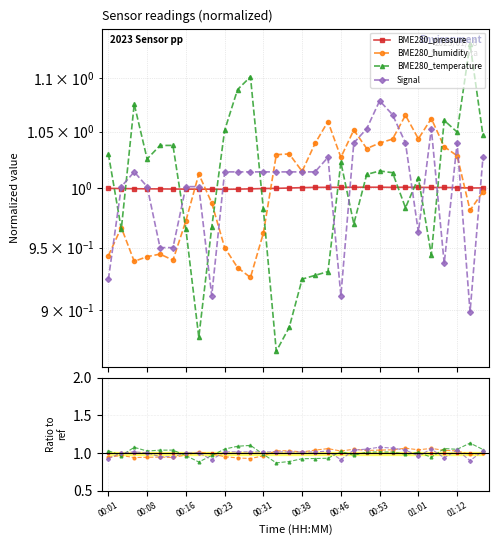

Rank the series by their maximum value, from lowest to highest.

BME280_pressure, BME280_humidity, Signal, BME280_temperature